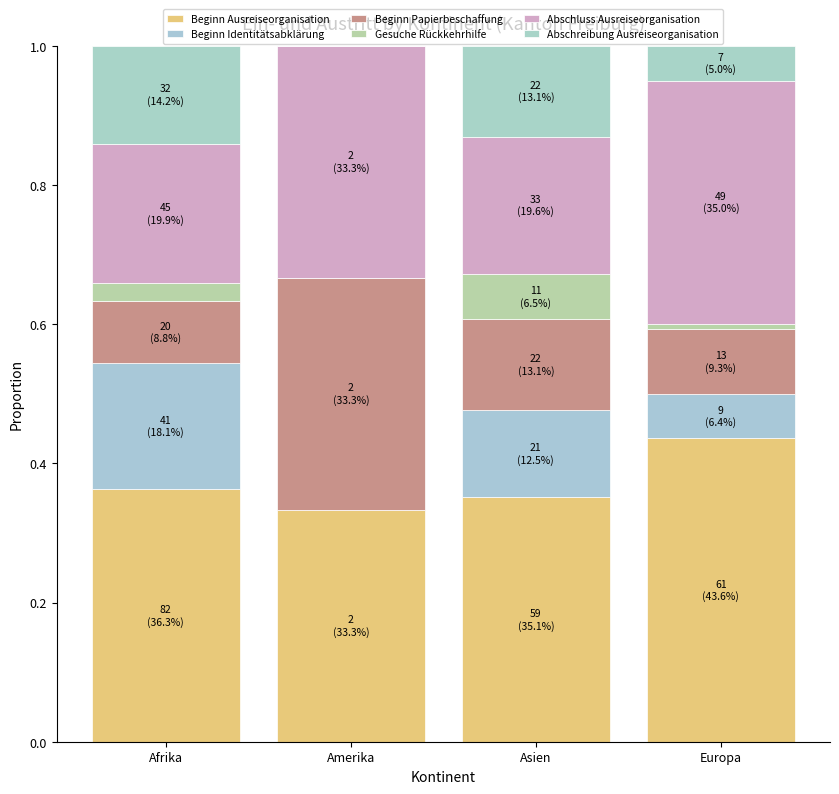

What is the total value across all series at Amerika?

1.0